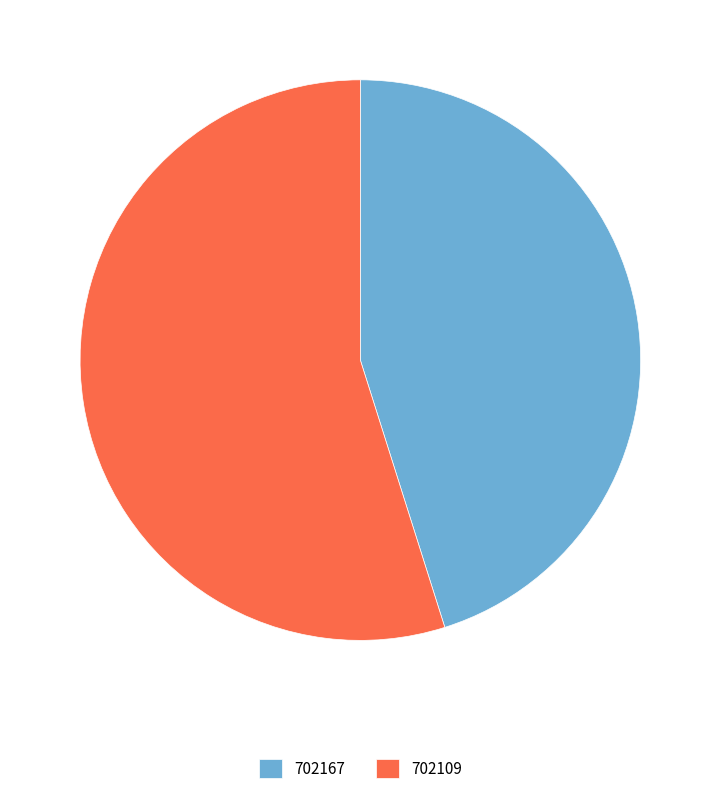

What is the largest slice in the pie chart?

702109